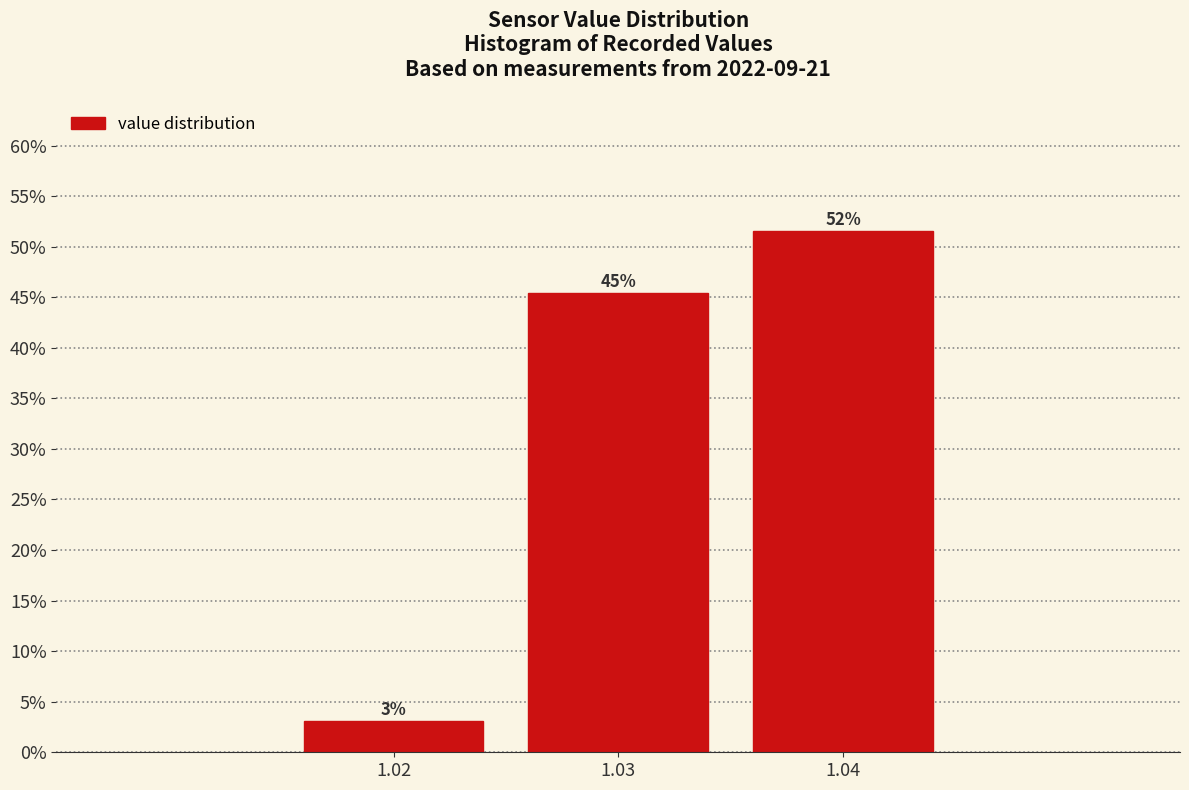

Are the bars horizontal?

No